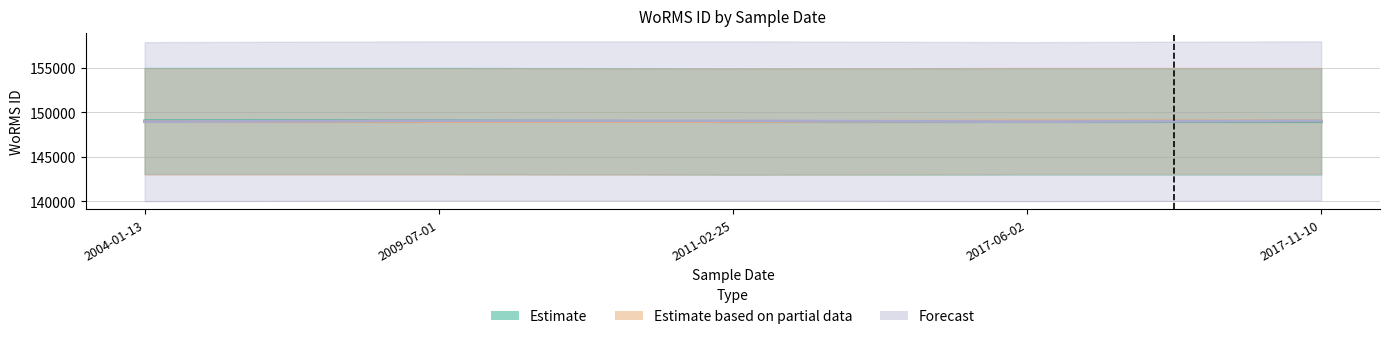

Reading right to left, what are all the values shown in this chart?

Estimate: 2017-11-10=148963	2017-06-02=148963	2011-02-25=148963	2009-07-01=149050	2004-01-13=149050
Estimate based on partial data: 2017-11-10=149050	2017-06-02=149050	2011-02-25=148963	2009-07-01=148963	2004-01-13=148963
Forecast: 2017-11-10=149050	2017-06-02=148963	2011-02-25=149050	2009-07-01=149050	2004-01-13=148963